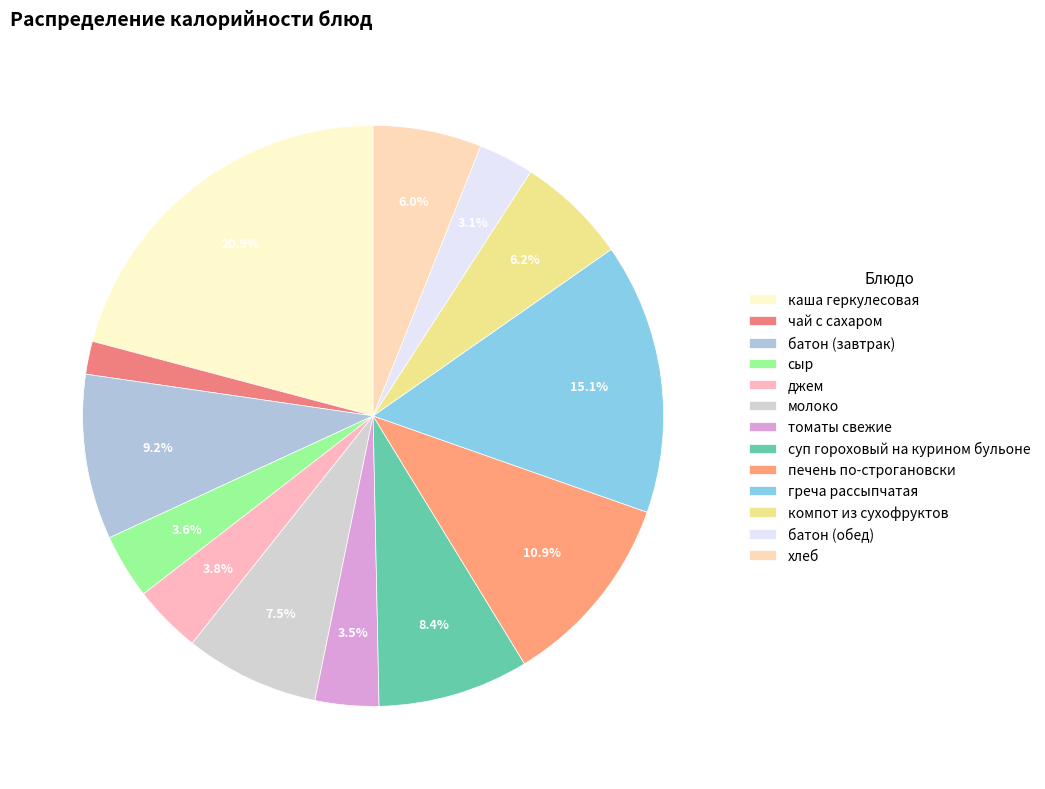

Rank the categories by value from highest to lowest.

каша геркулесовая, греча рассыпчатая, печень по-строгановски, батон (завтрак), суп гороховый на курином бульоне, молоко, компот из сухофруктов, хлеб, джем, сыр, томаты свежие, батон (обед), чай с сахаром